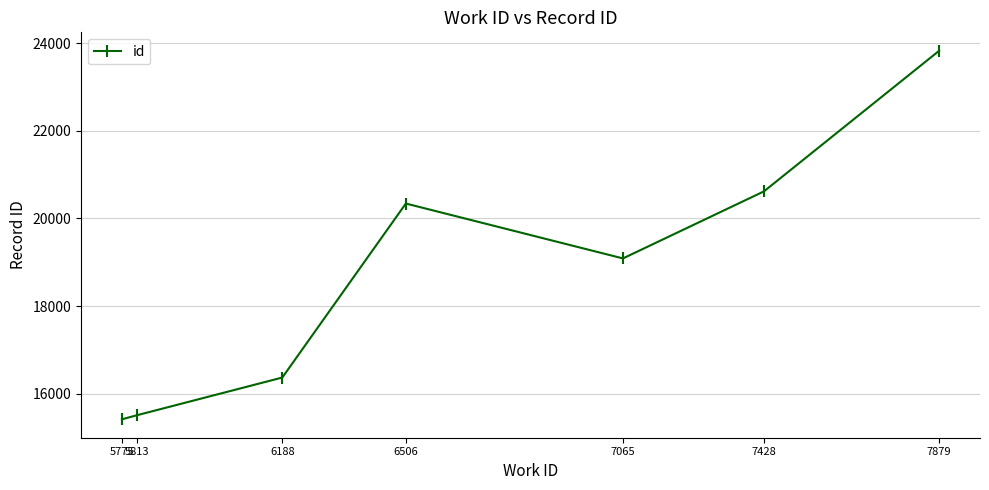

What is the difference between the maximum and second lowest values?

8328